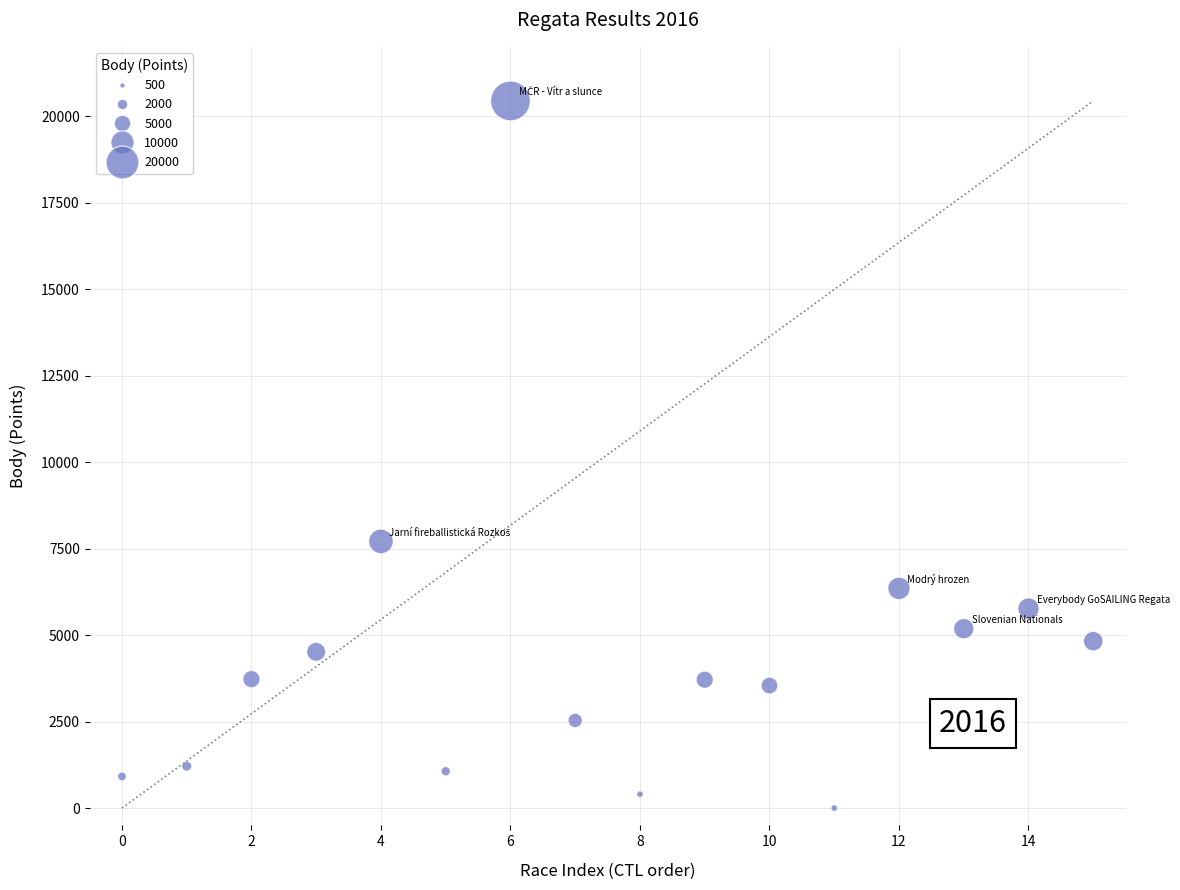

What Y value in the scatter plot is closest to 10218?

7707